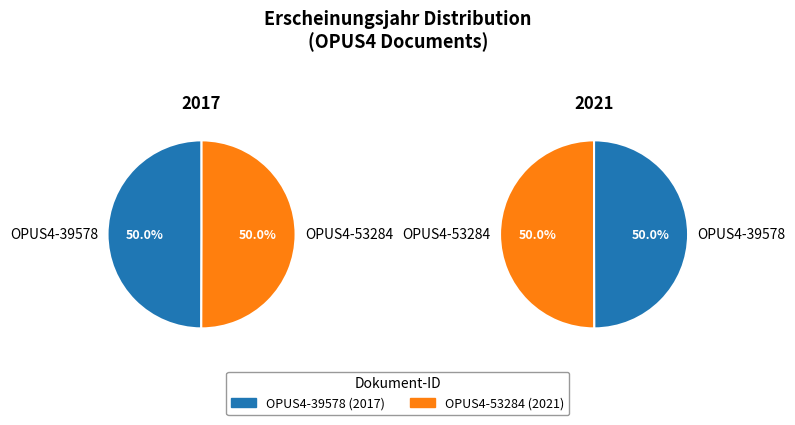

How many slices are in this pie chart?

2